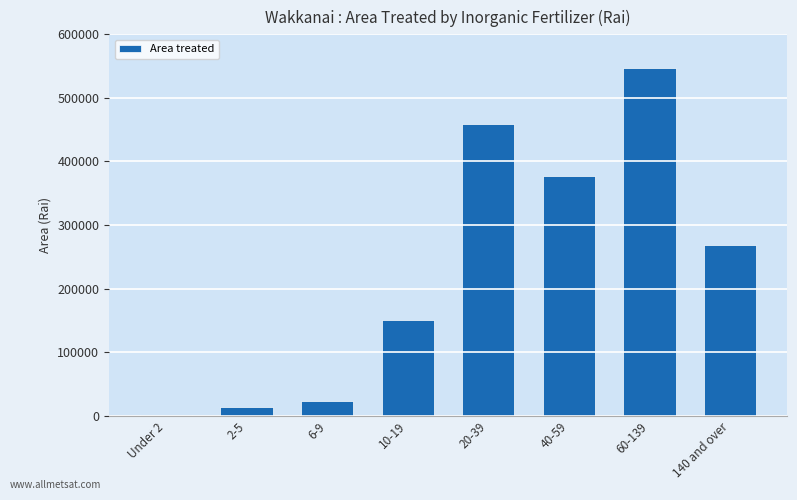

What is the sum of all values?

1839328.1